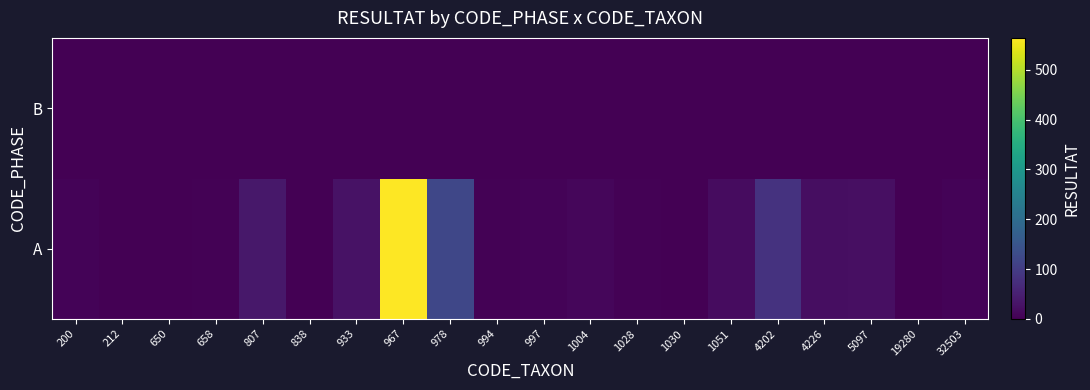

Between 32503 and 933, which is larger?

933